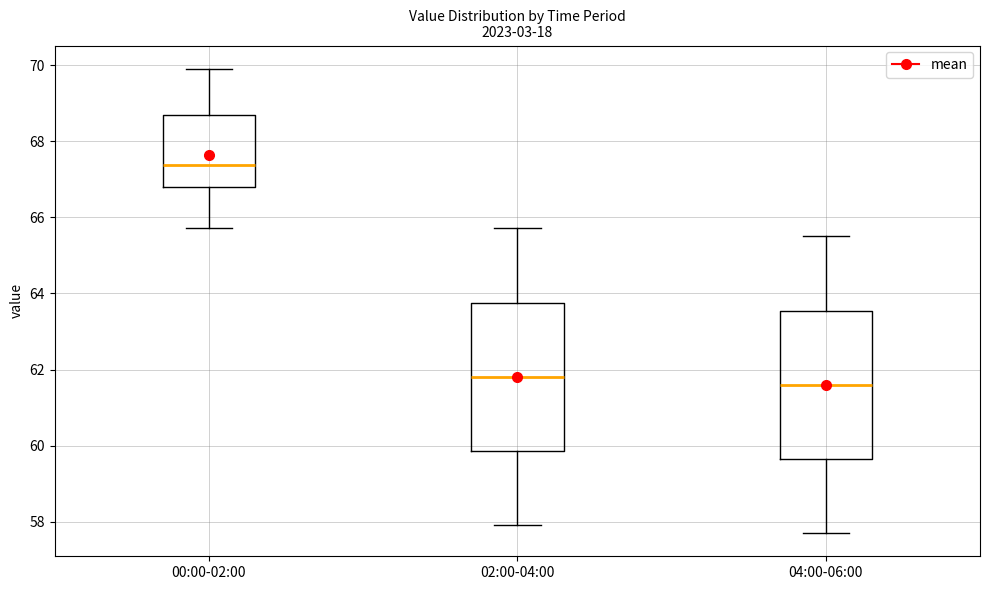

Reading left to right, read every box against the y-axis: the position of its median line, the range the box covers, and the ends of its whiskers. The values are not printed on the chart, so give them approximately, as read against the axis.

00:00-02:00: median 67.4, box 66.8 to 68.6, whiskers 65.8 to 70.0
02:00-04:00: median 61.8, box 59.8 to 63.8, whiskers 58.0 to 65.8
04:00-06:00: median 61.6, box 59.6 to 63.6, whiskers 57.8 to 65.6